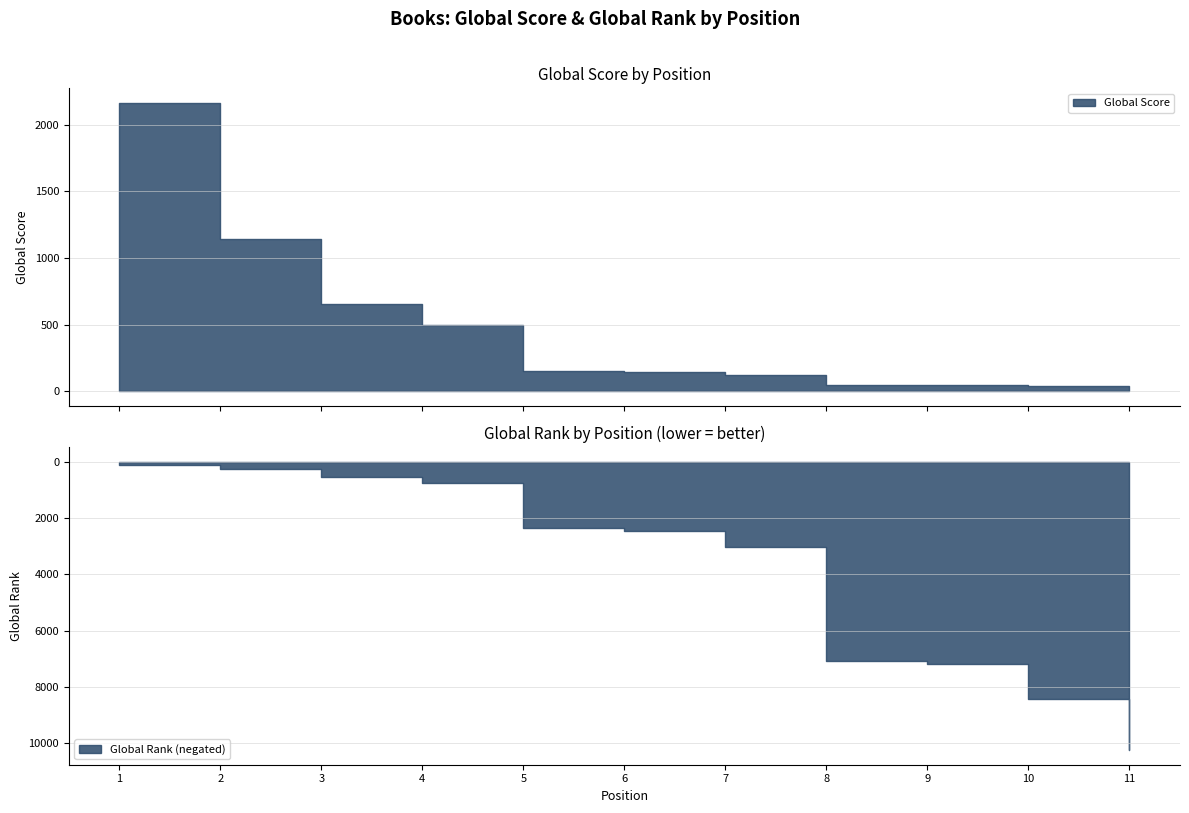

What is the sum of the Global Score values at 8 and 5?

198